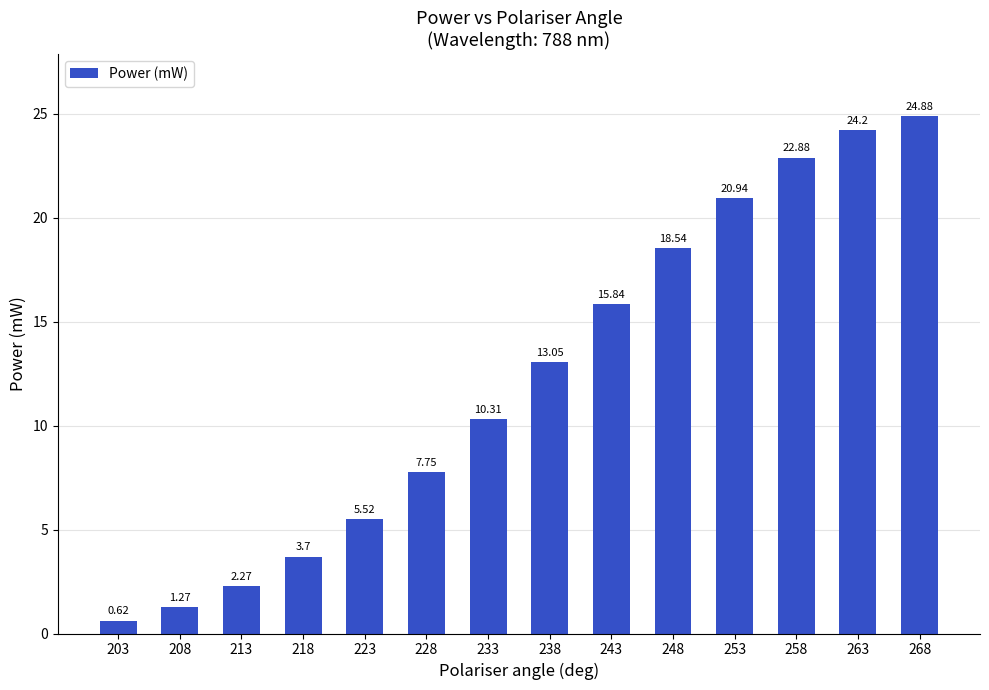

What is the difference between the values at 263 and 268?

0.7